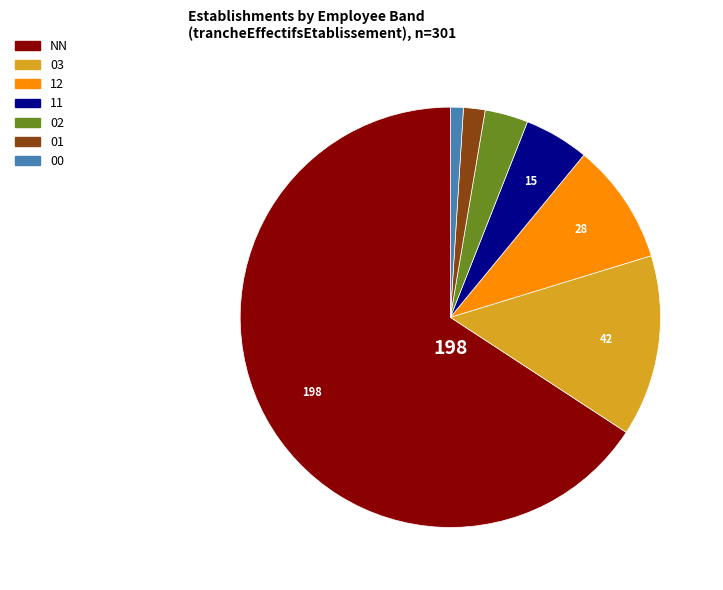

Is there any slice that represents more than half of the pie?

Yes